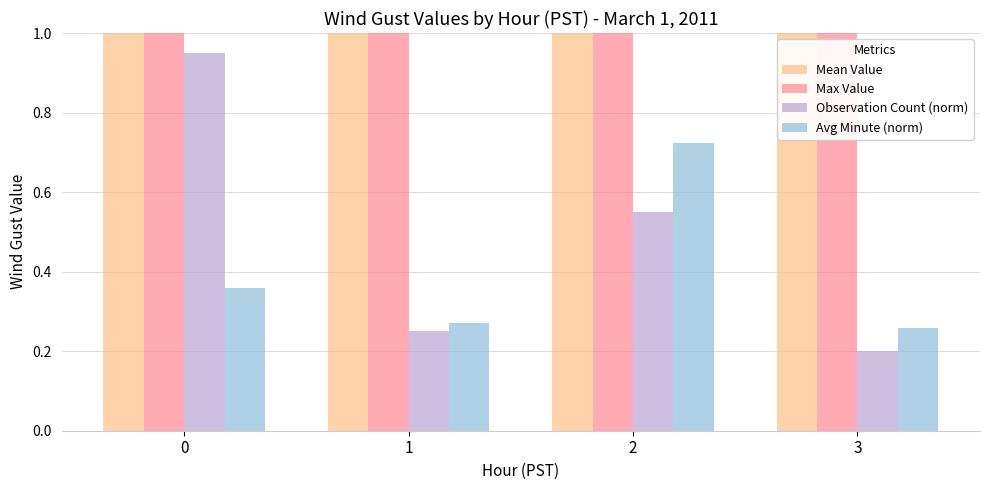

Does the chart contain stacked bars?

No